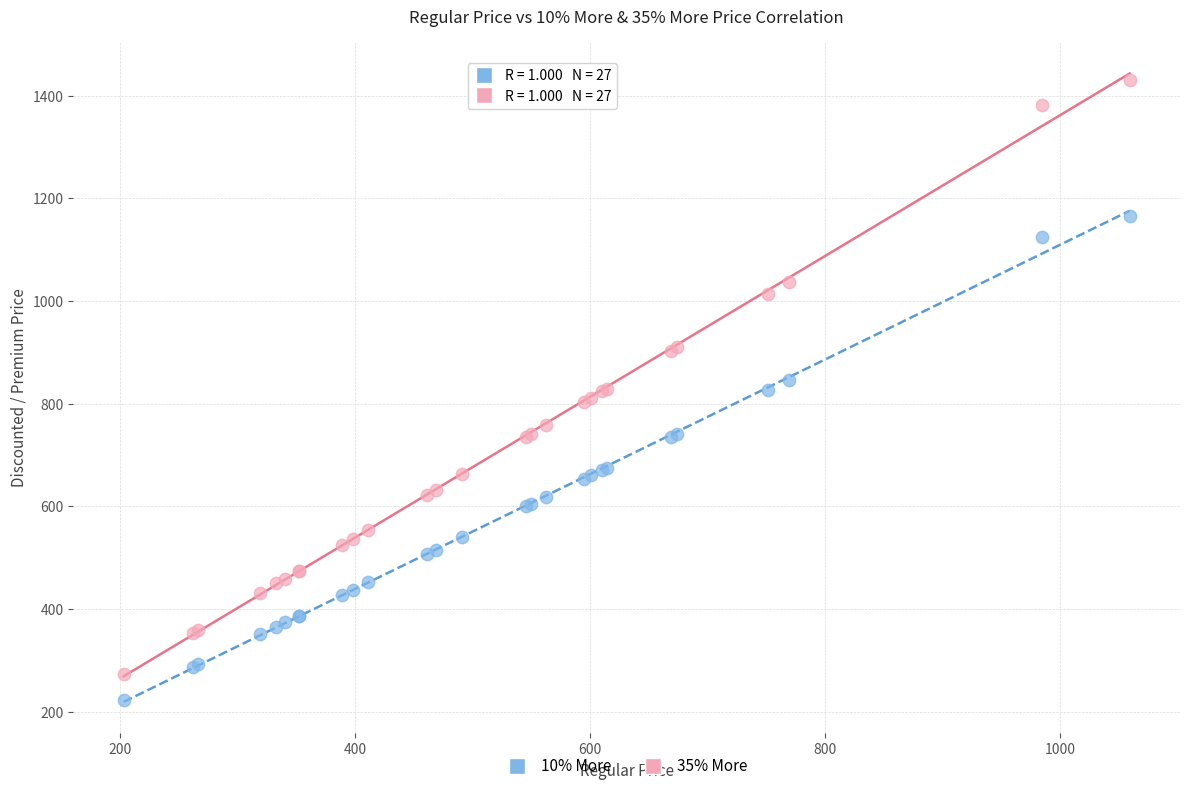

Which series has the largest Y range (max minus min)?

35% More